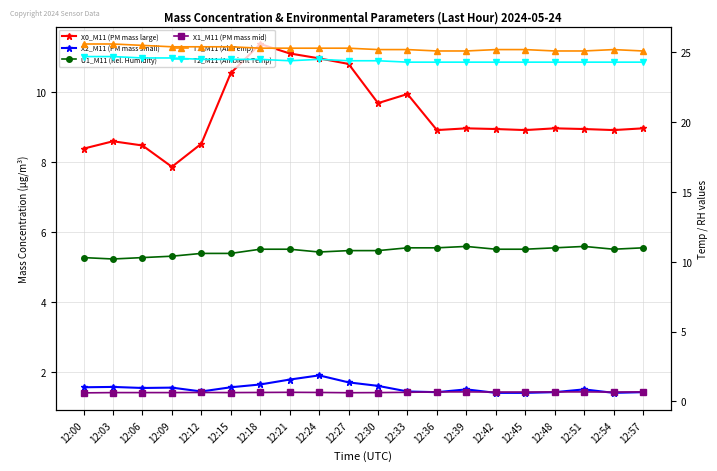

At which category is the sum across all series the highest?

12:18